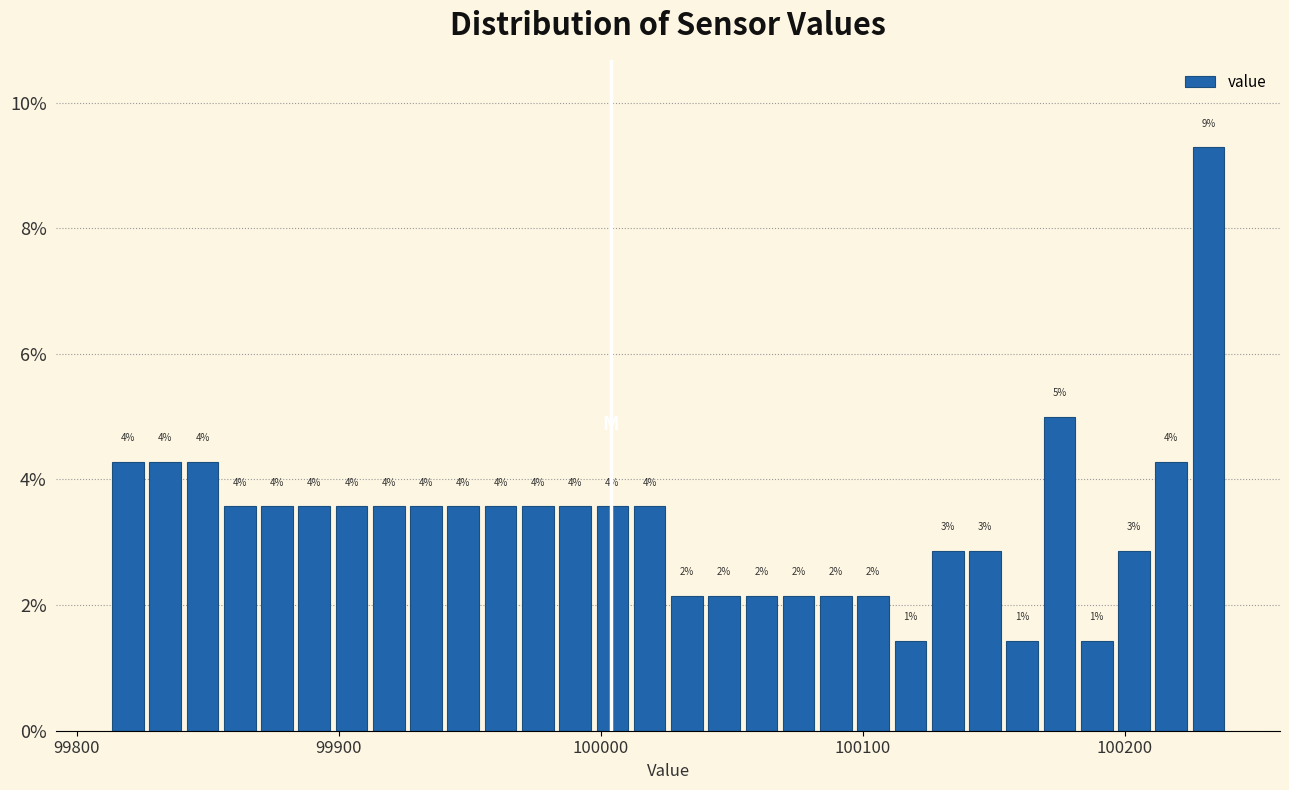

Read against the x-axis, roughly where is the centre of the tallest bar?

100230